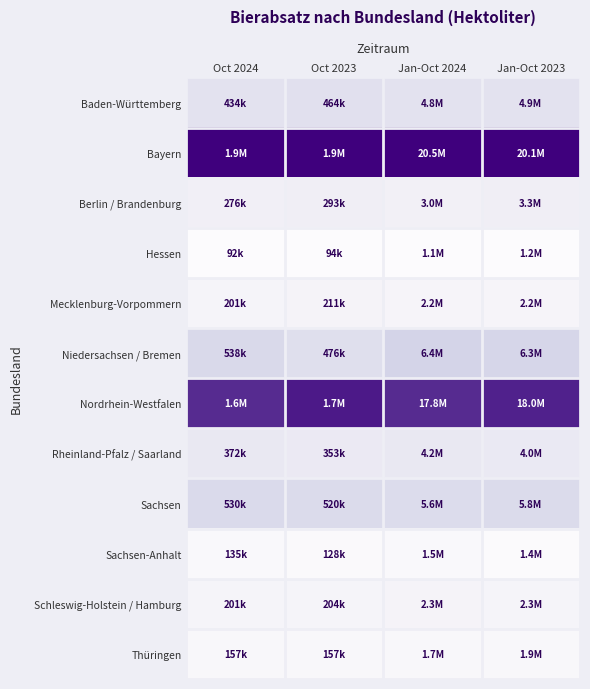

Reading right to left, extract all data points from this chart.

Baden-Württemberg: Jan-Oct 2023=0.2	Jan-Oct 2024=0.2	Oct 2023=0.2	Oct 2024=0.2
Bayern: Jan-Oct 2023=1.0	Jan-Oct 2024=1.0	Oct 2023=1.0	Oct 2024=1.0
Berlin / Brandenburg: Jan-Oct 2023=0.1	Jan-Oct 2024=0.1	Oct 2023=0.1	Oct 2024=0.1
Hessen: Jan-Oct 2023=0.0	Jan-Oct 2024=0.0	Oct 2023=0.0	Oct 2024=0.0
Mecklenburg-Vorpommern: Jan-Oct 2023=0.1	Jan-Oct 2024=0.1	Oct 2023=0.1	Oct 2024=0.1
Niedersachsen / Bremen: Jan-Oct 2023=0.3	Jan-Oct 2024=0.3	Oct 2023=0.2	Oct 2024=0.3
Nordrhein-Westfalen: Jan-Oct 2023=0.9	Jan-Oct 2024=0.9	Oct 2023=0.9	Oct 2024=0.9
Rheinland-Pfalz / Saarland: Jan-Oct 2023=0.2	Jan-Oct 2024=0.2	Oct 2023=0.1	Oct 2024=0.2
Sachsen: Jan-Oct 2023=0.2	Jan-Oct 2024=0.2	Oct 2023=0.2	Oct 2024=0.2
Sachsen-Anhalt: Jan-Oct 2023=0.0	Jan-Oct 2024=0.0	Oct 2023=0.0	Oct 2024=0.0
Schleswig-Holstein / Hamburg: Jan-Oct 2023=0.1	Jan-Oct 2024=0.1	Oct 2023=0.1	Oct 2024=0.1
Thüringen: Jan-Oct 2023=0.0	Jan-Oct 2024=0.0	Oct 2023=0.0	Oct 2024=0.0